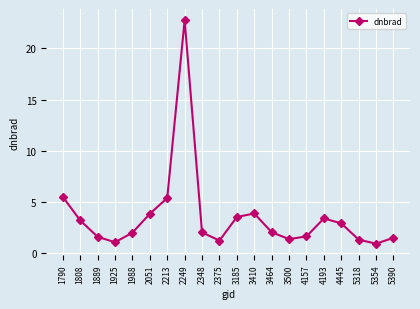

The value at 5390 is 1.5. True or false?

True